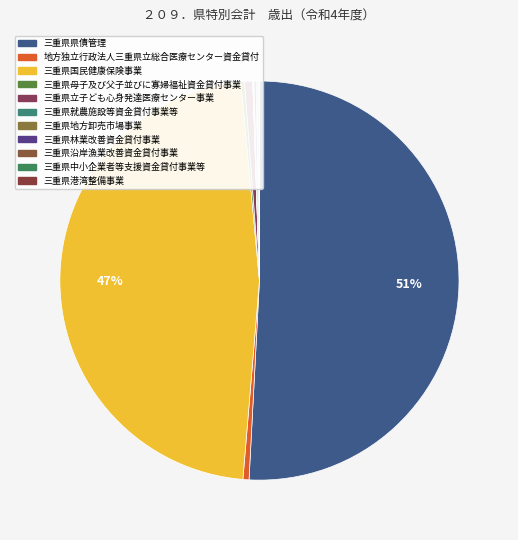

Which slice is the largest?

三重県県債管理